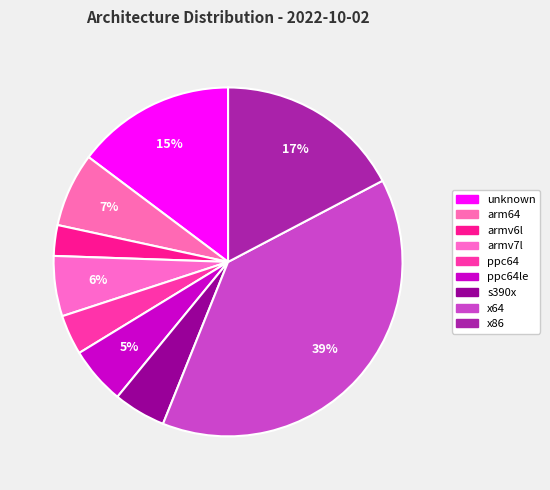

Count the number of slices in the pie.

9